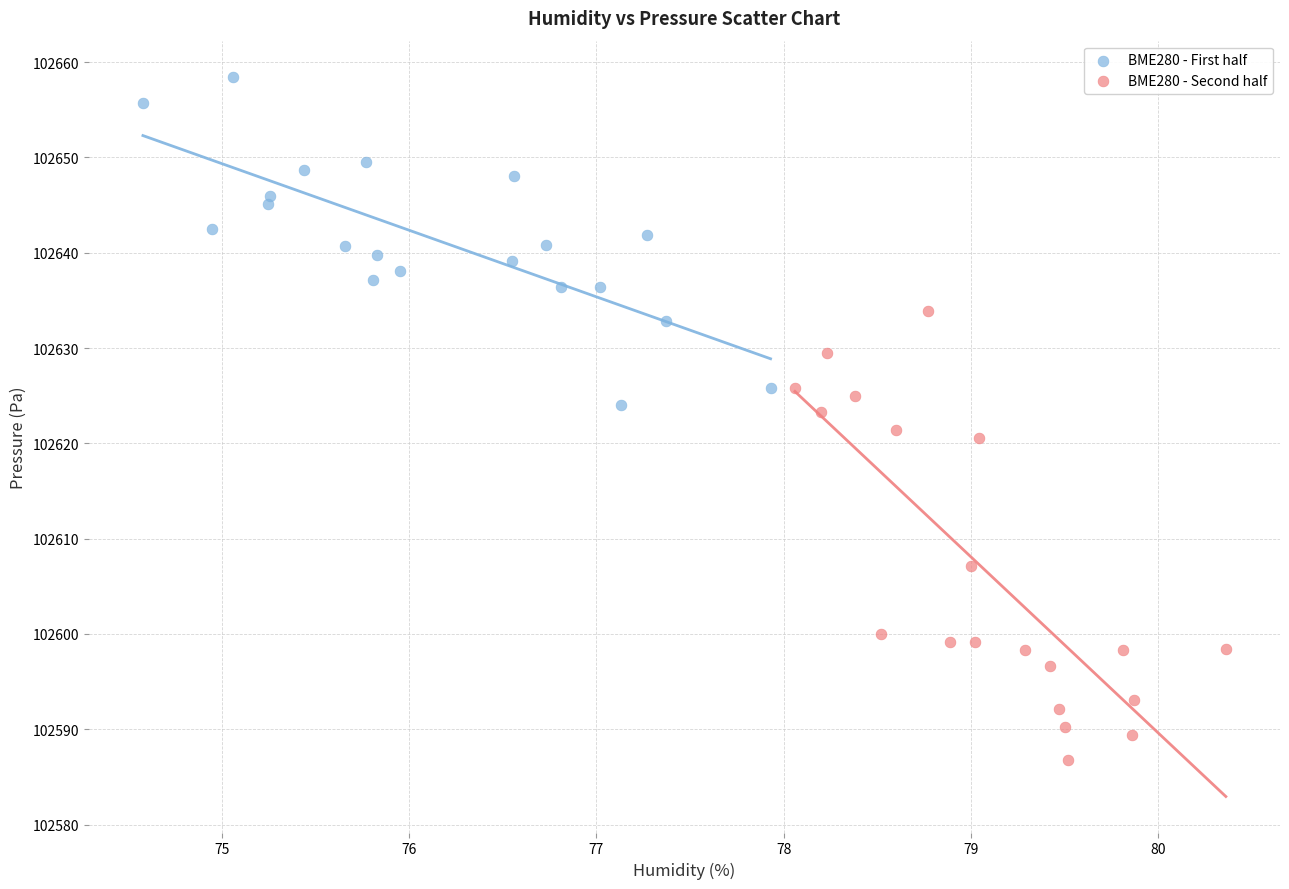

Which series has the widest spread of Y values?

BME280 - Second half